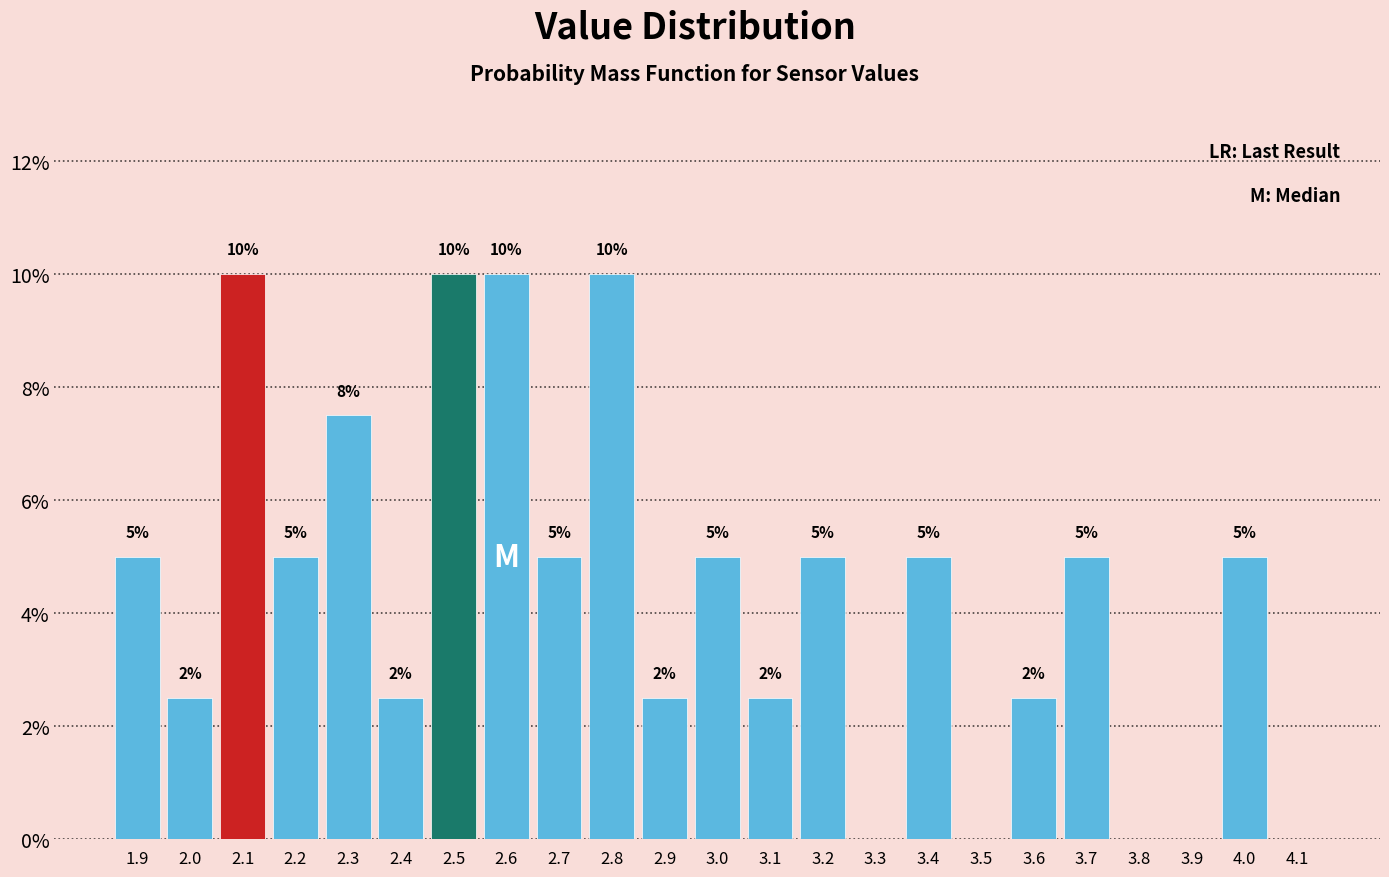

The chart shows a value of 5.8 at 3.9. True or false?

False